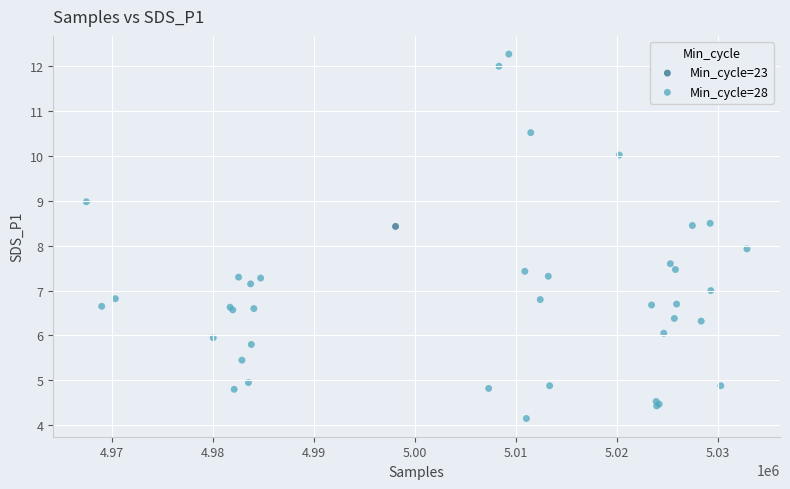

What are all the series names shown in the legend?

Min_cycle=23, Min_cycle=28